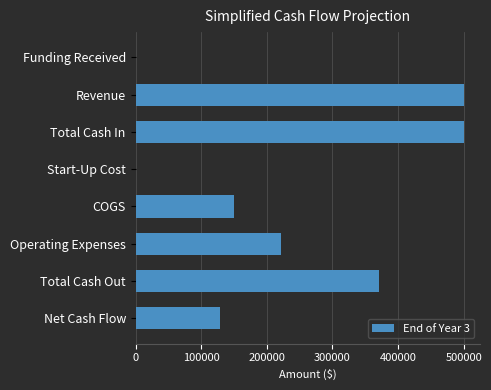

What is the sum of the values at Start-Up Cost and COGS?

150000